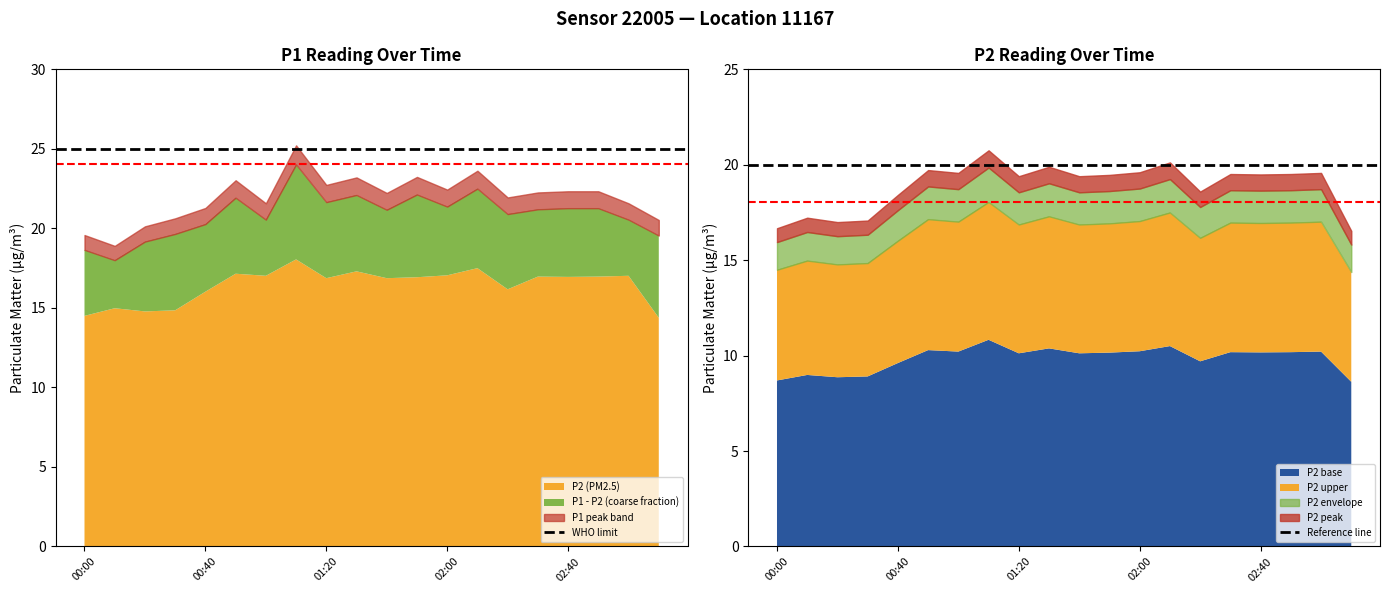

At which label does WHO limit reach its minimum?

00:00